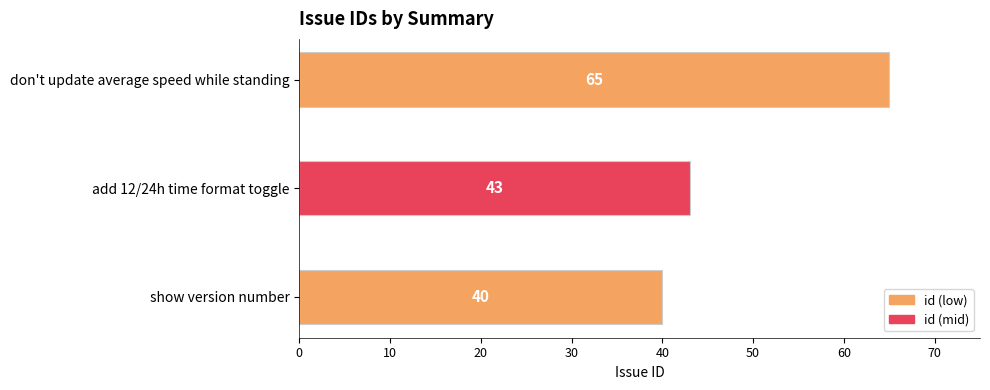

Approximately how many times larger is the value at show version number compared to add 12/24h time format toggle?

0.9